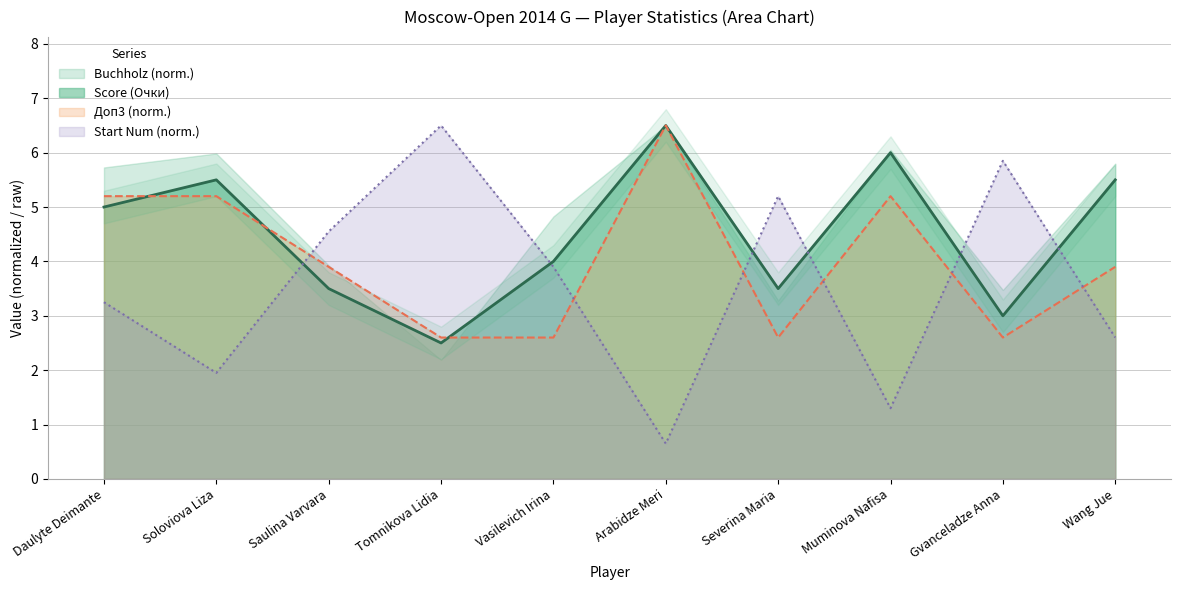

Which label corresponds to the smallest value in the chart?

Arabidze Meri